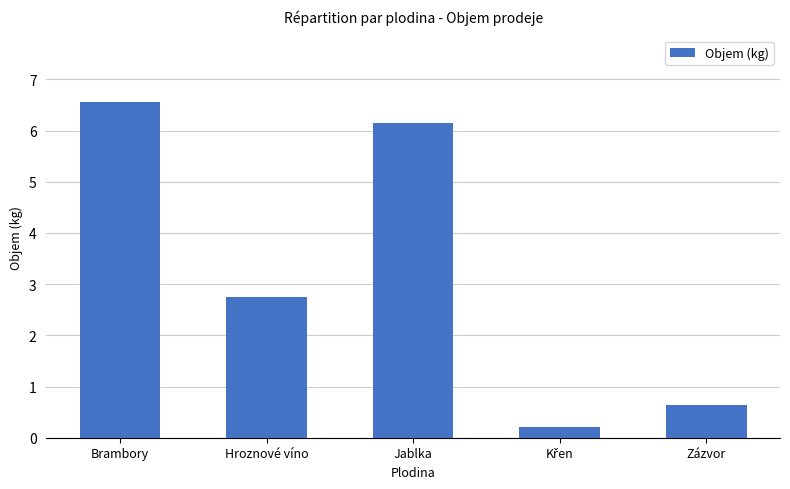

Where is the data nearest to the value 3?

Hroznové víno